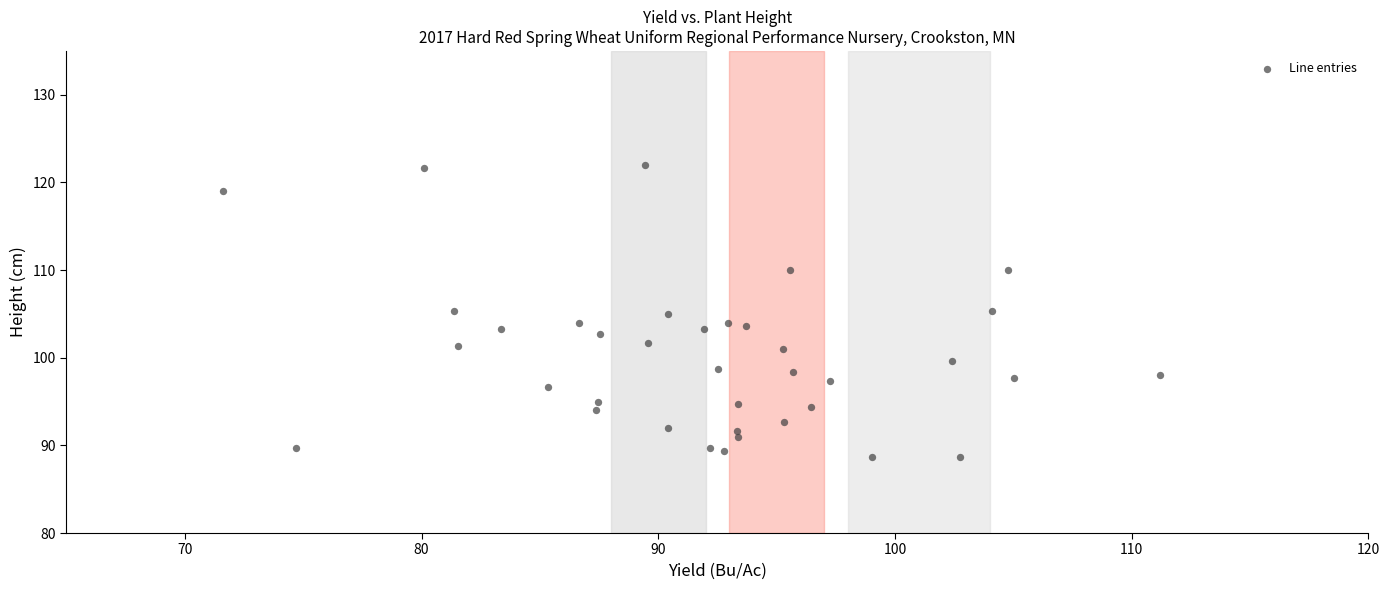

What is the range of Y values (max minus min)?

33.3